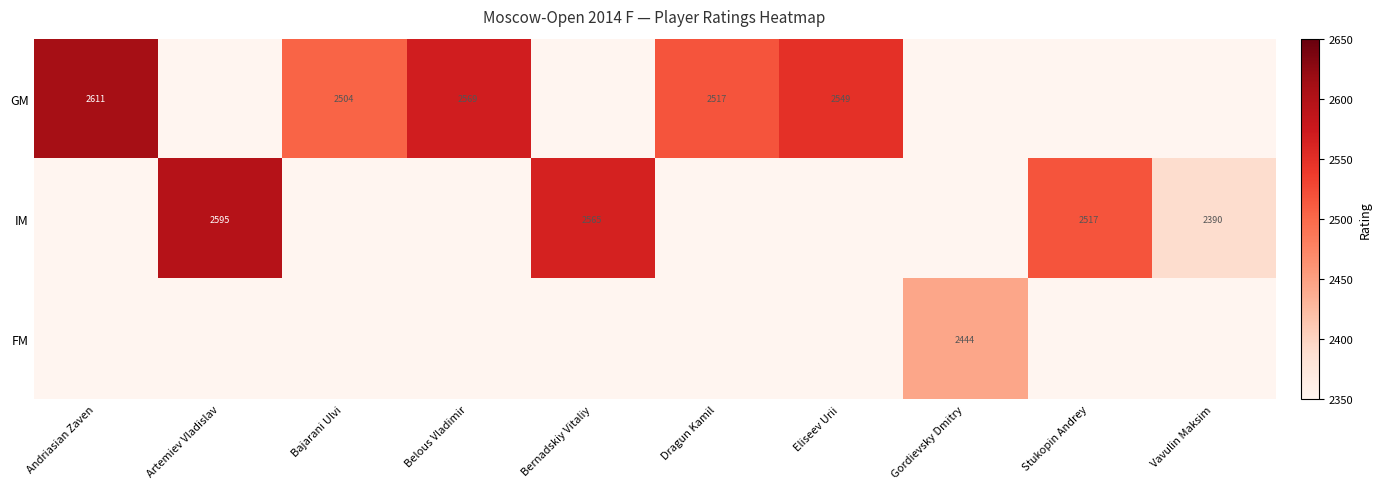

The value of IM at Vavulin Maksim is 2390. True or false?

True